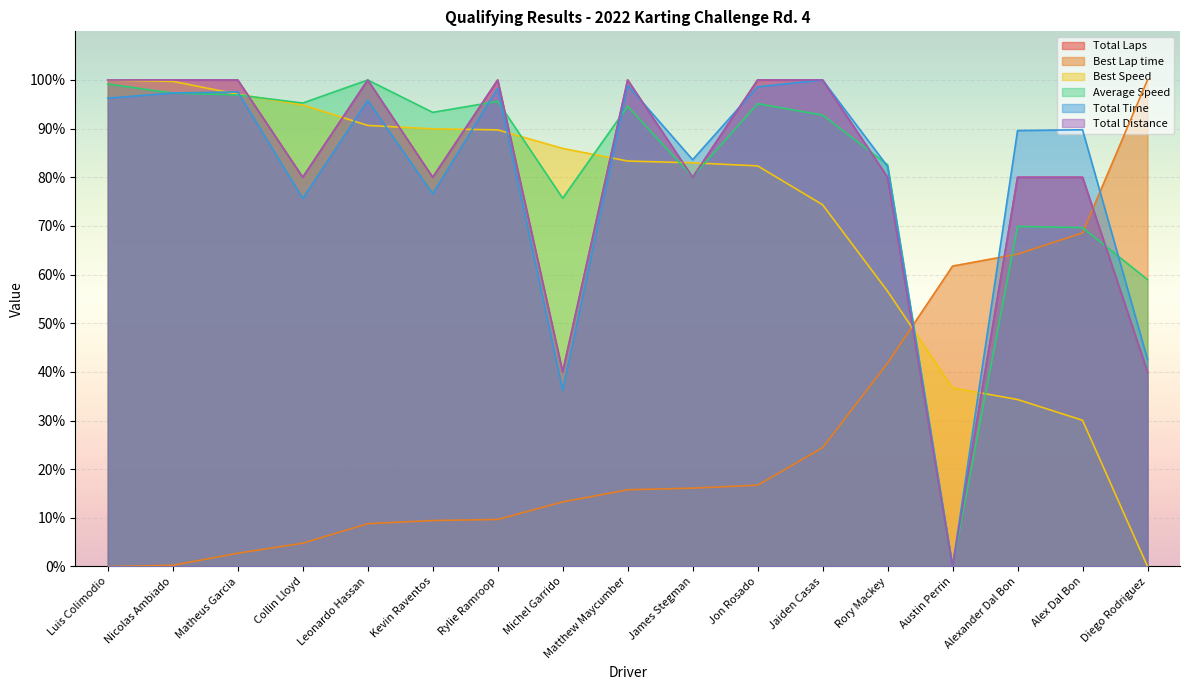

Which has a higher value, Jon Rosado or Austin Perrin?

Jon Rosado